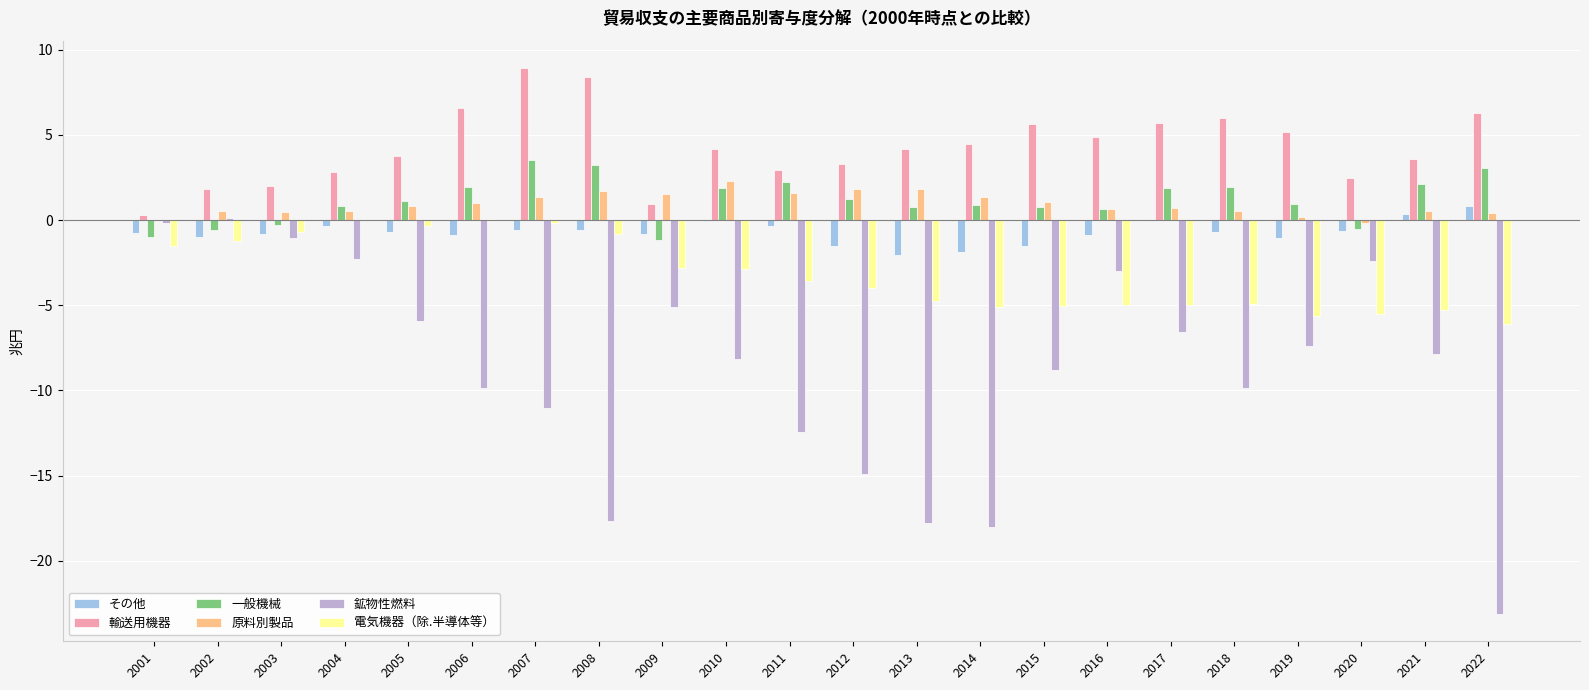

What are all the series names shown in the legend?

その他, 輸送用機器, 一般機械, 原料別製品, 鉱物性燃料, 電気機器（除.半導体等）